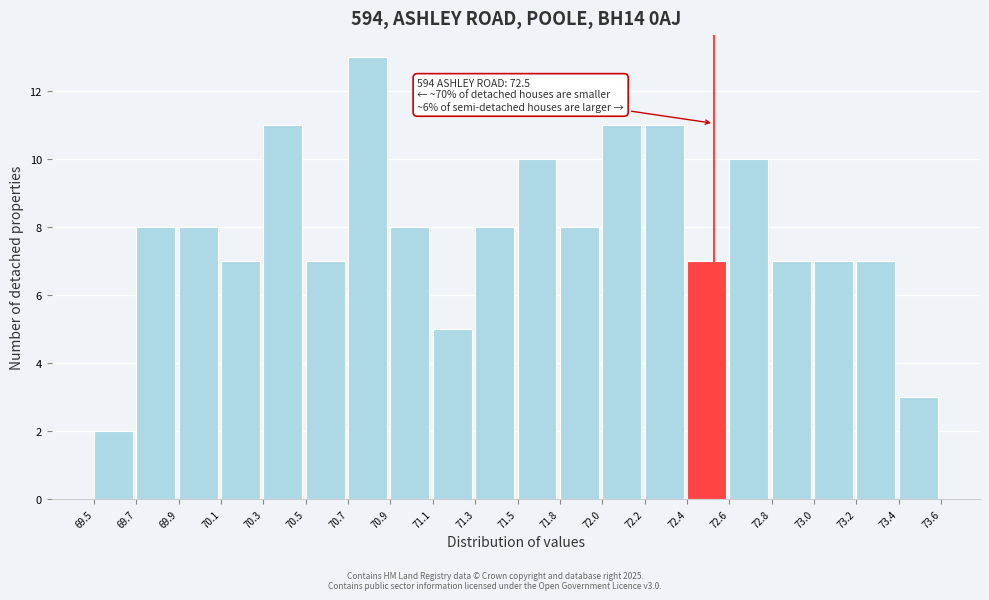

Reading left to right, transcribe all the data shown in this chart.

69.5=2	69.7=8	69.9=8	70.1=7	70.3=11	70.5=7	70.7=13	70.9=8	71.1=5	71.3=8	71.5=10	71.8=8	72.0=11	72.2=11	72.4=7	72.6=10	72.8=7	73.0=7	73.2=7	73.4=3